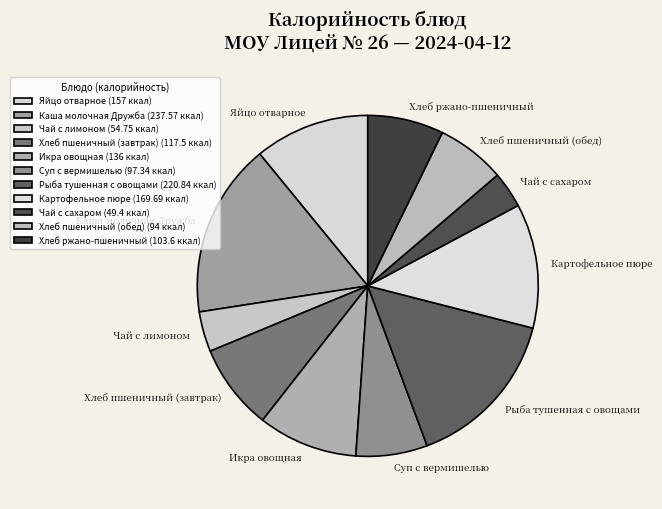

True or false: Суп с вермишелью accounts for 1% of the total.

False